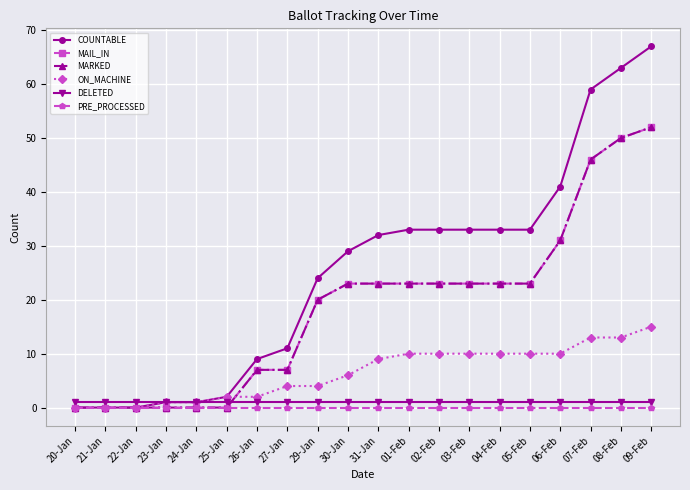

What is the maximum value shown in the chart?

67